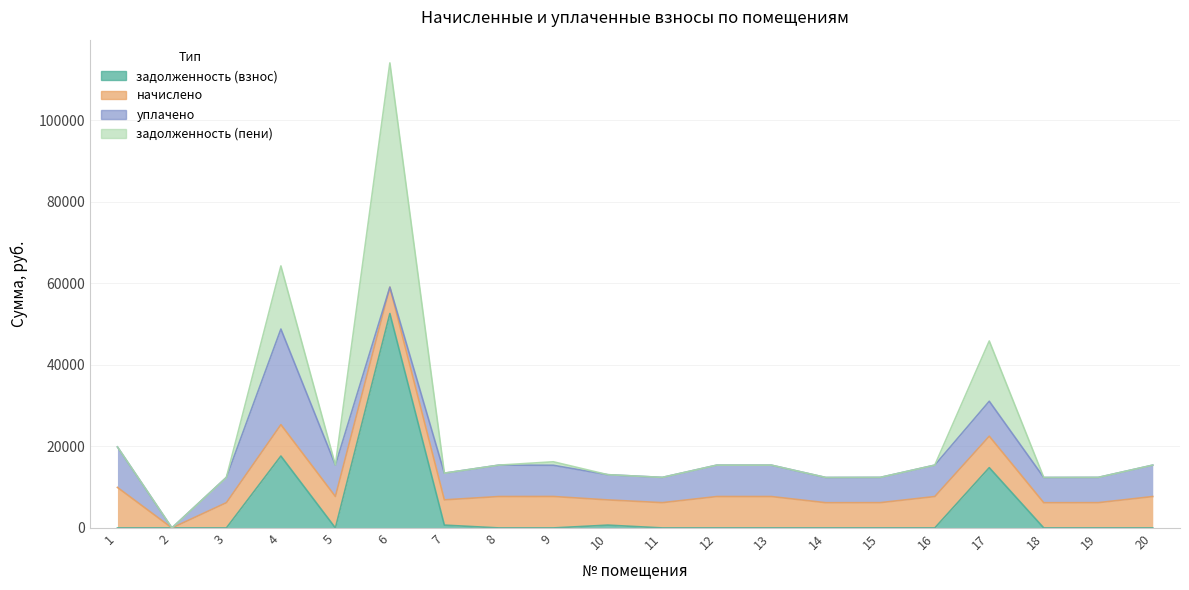

What is the sum of all задолженность (взнос) values?

86376.5